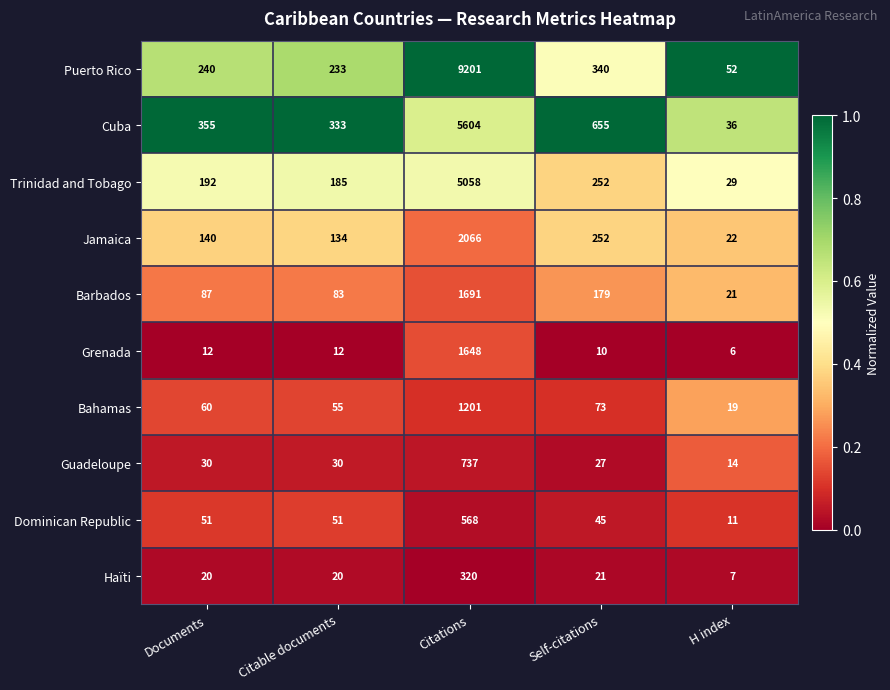

At which label does Dominican Republic reach its peak?

Citations